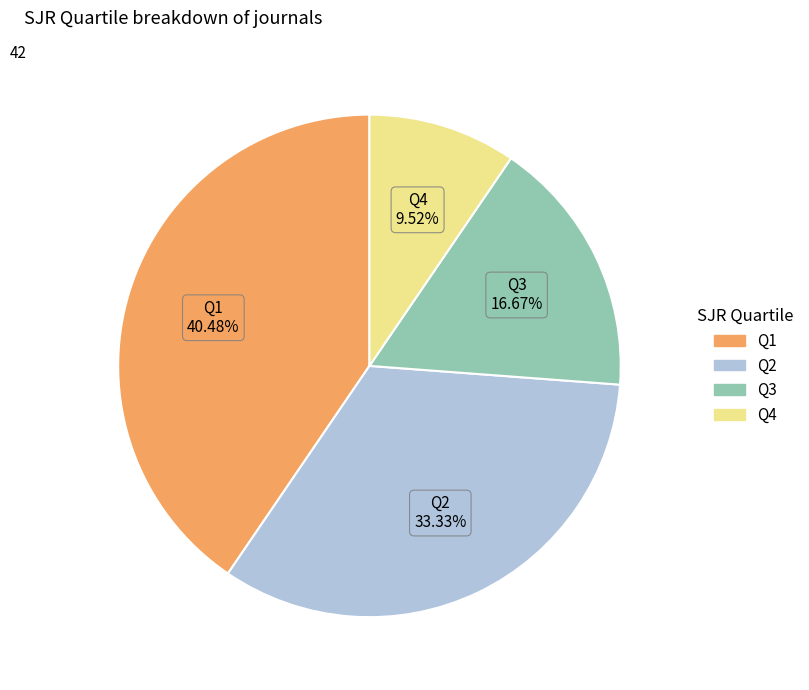

What percentage is the Q2 slice, to the nearest percent?

33%